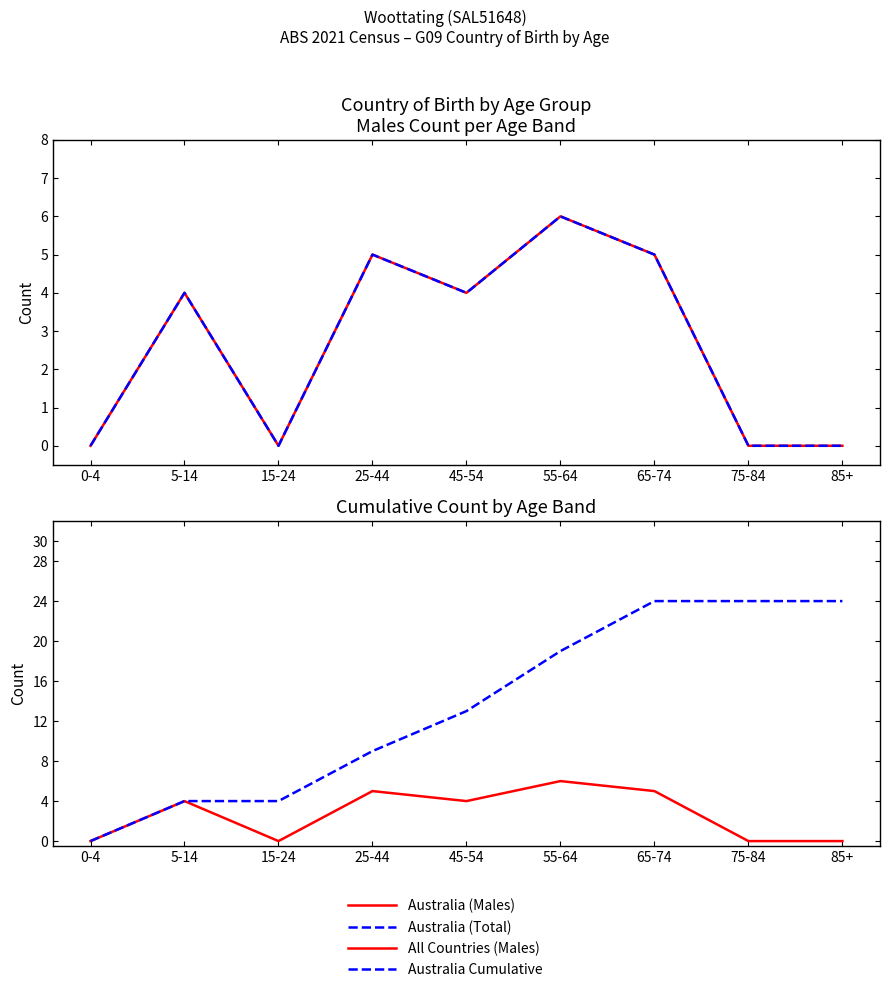

True or false: Australia (Males) and Australia Cumulative intersect in this chart.

False